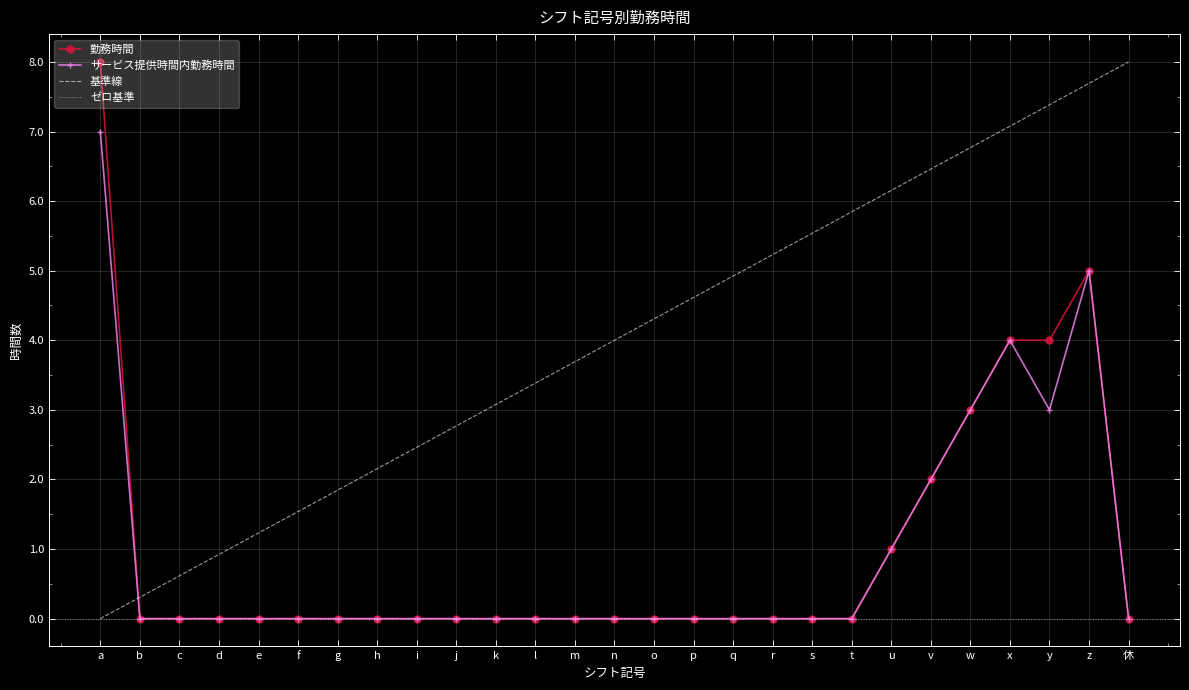

What position from the right is n?

14